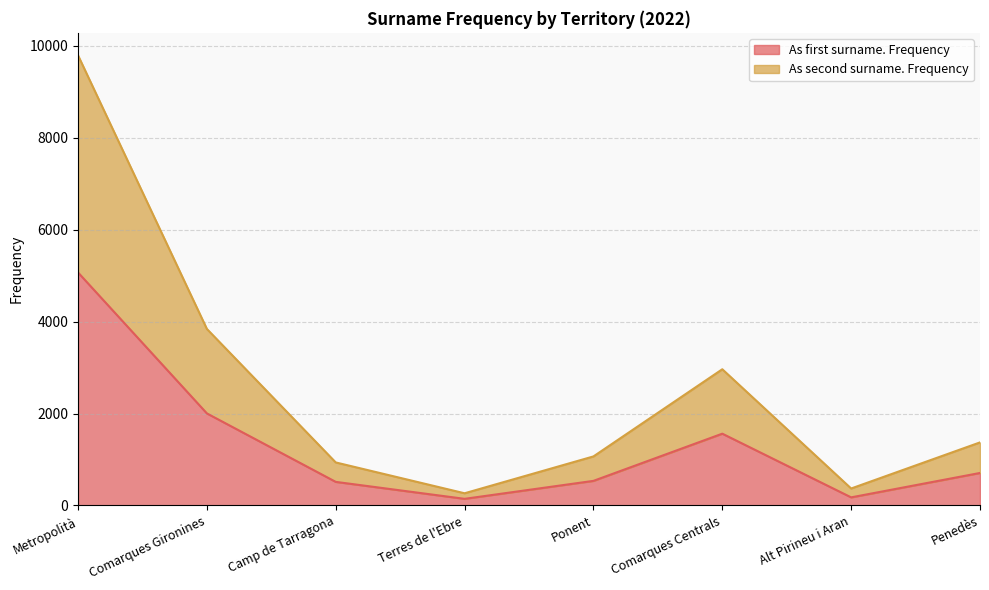

At which category is the sum across all series the highest?

Metropolità